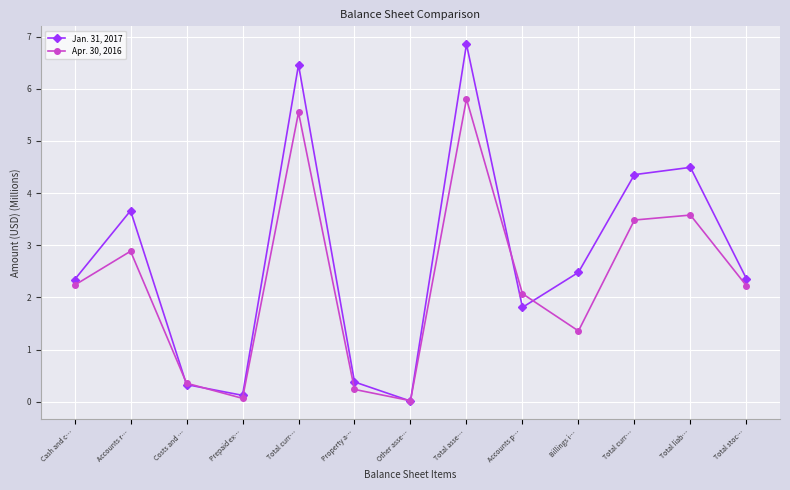

How many data points does each series have?

13